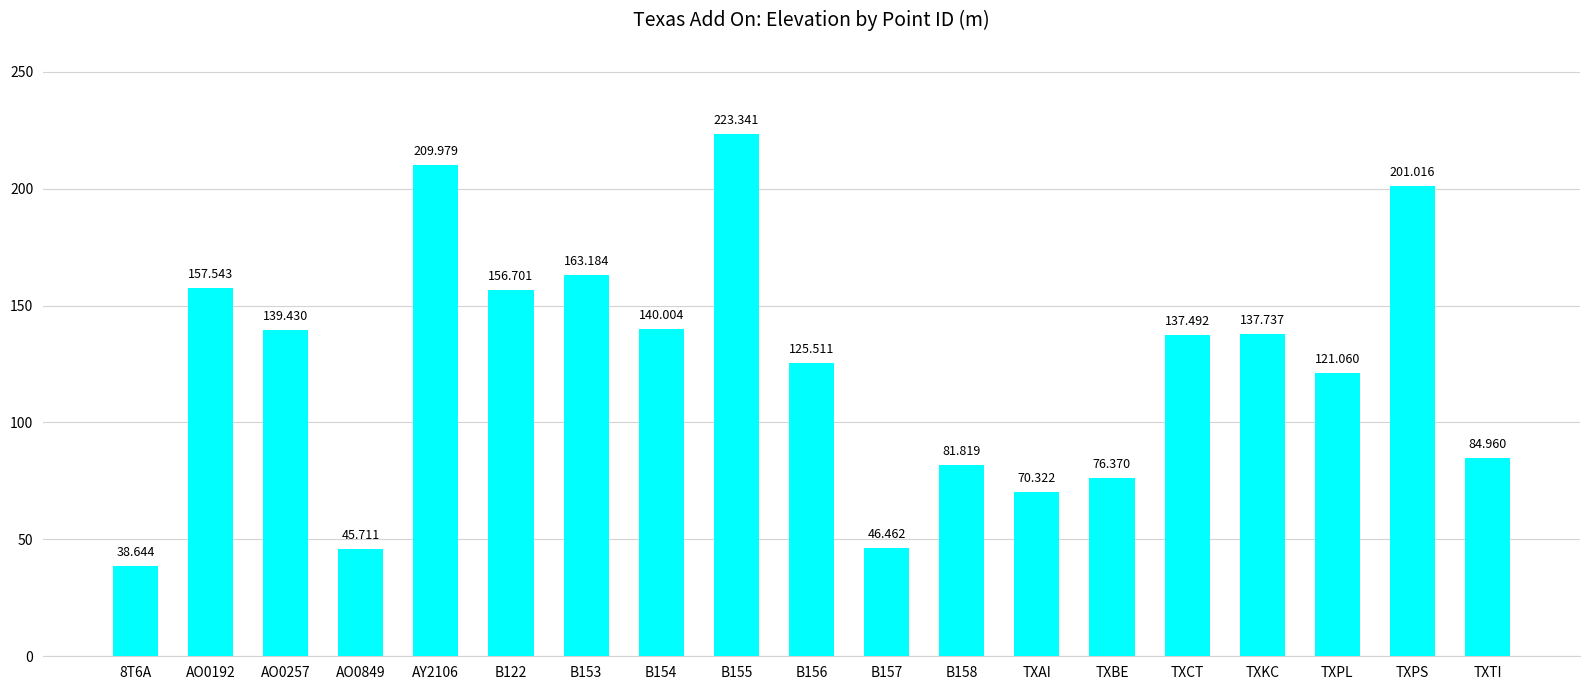

What is the average value?

124.1